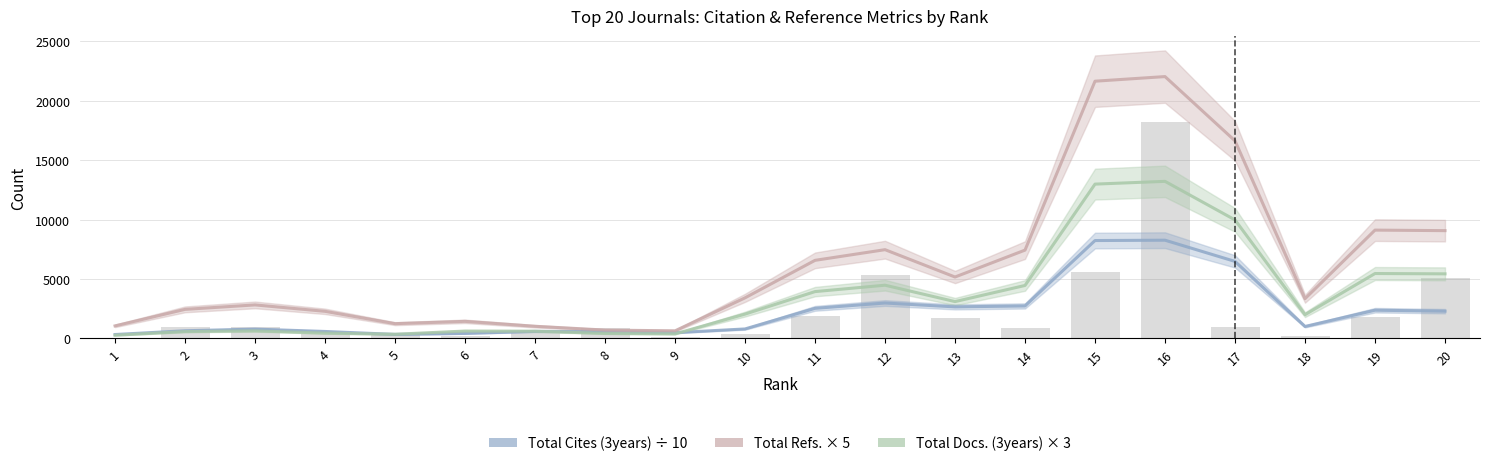

What is the sum of all Total Docs. (3years) × 3 values?

71538.0